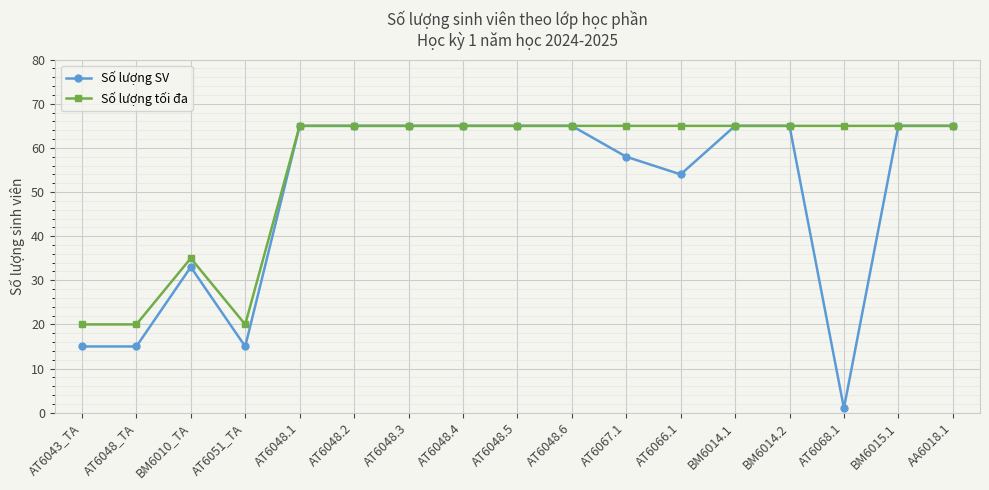

Does the chart have visible grid lines?

Yes